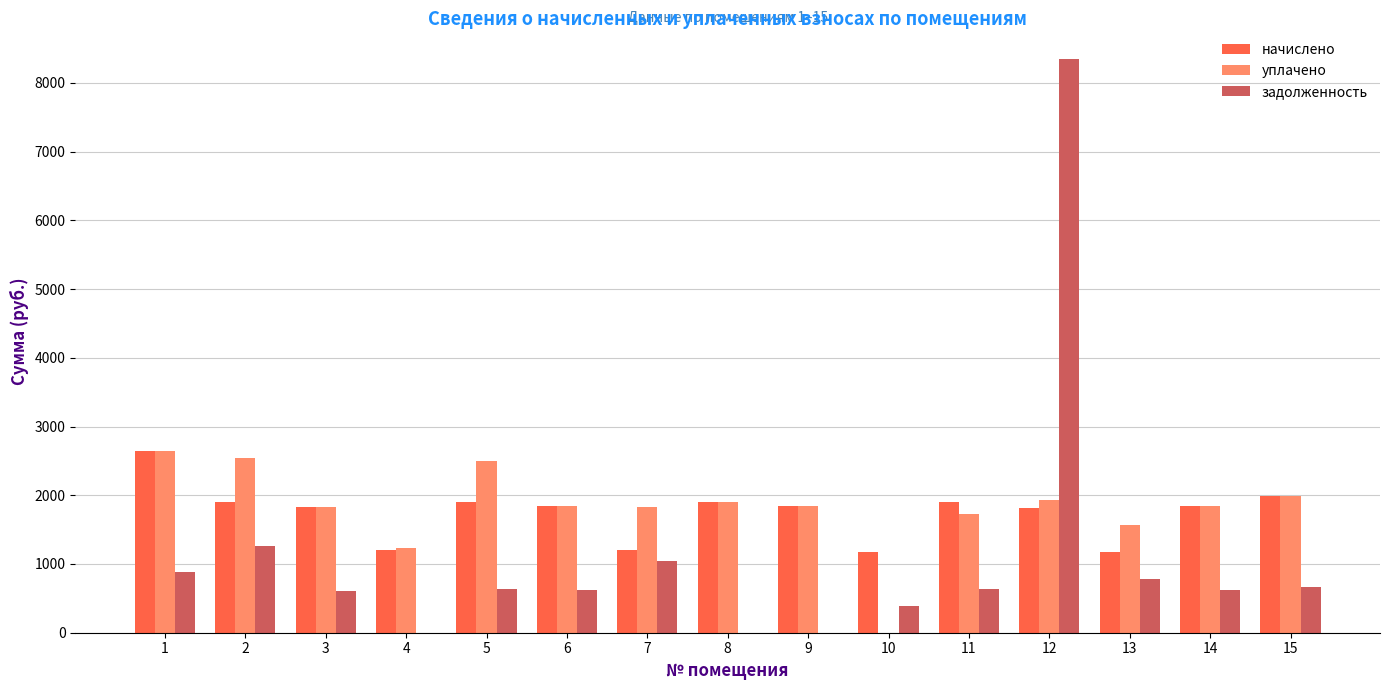

Where does the уплачено series first go above 1843?

1